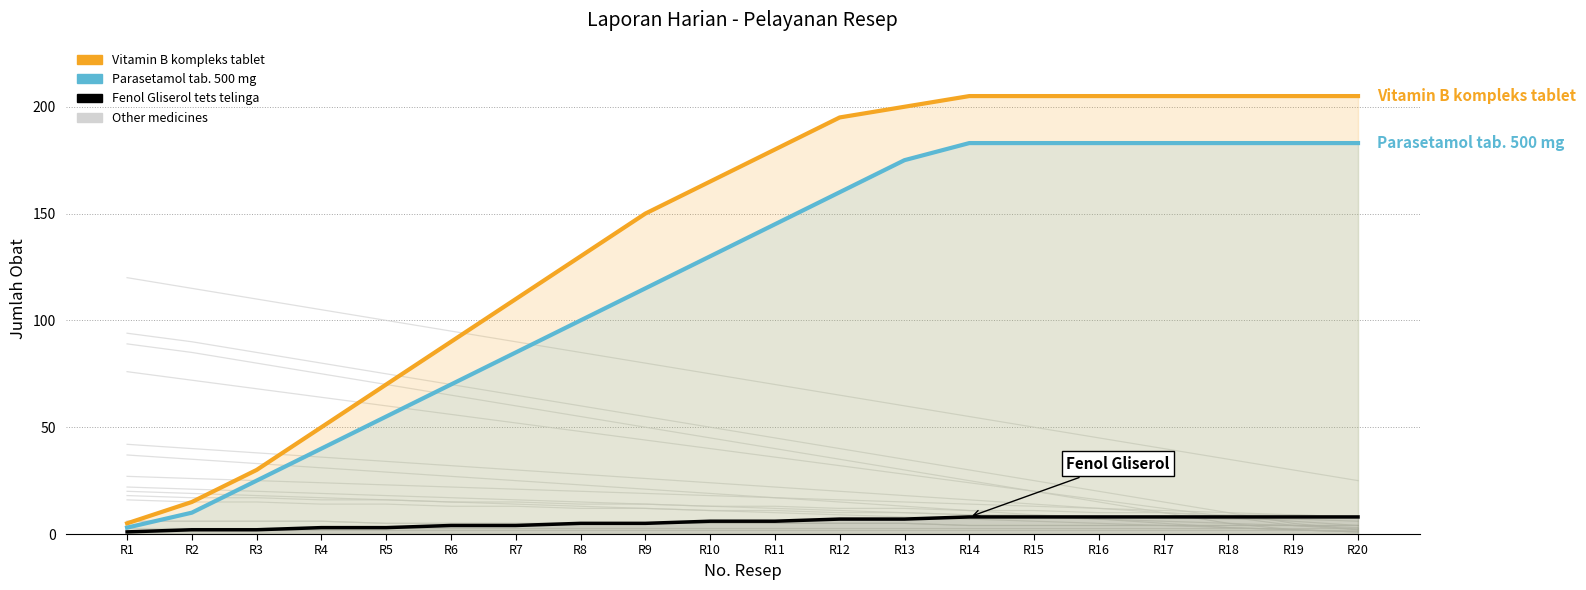

True or false: Top Medicines (fill) has more than 0 interior local peaks.

True